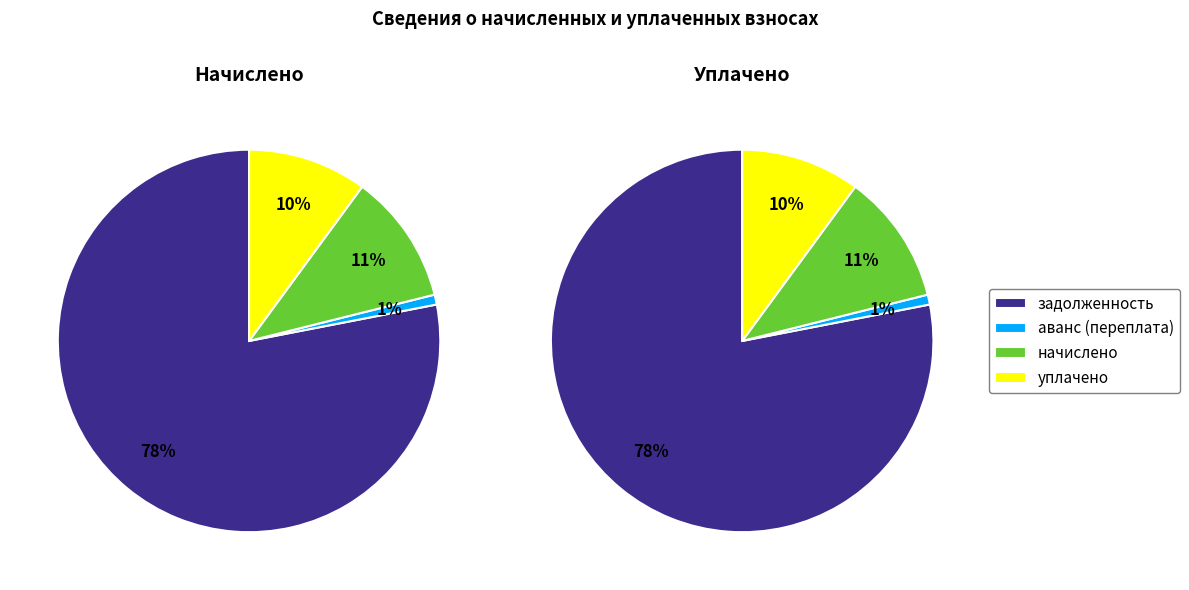

Which series changed the most between 8 and 34?

аванс (переплата)